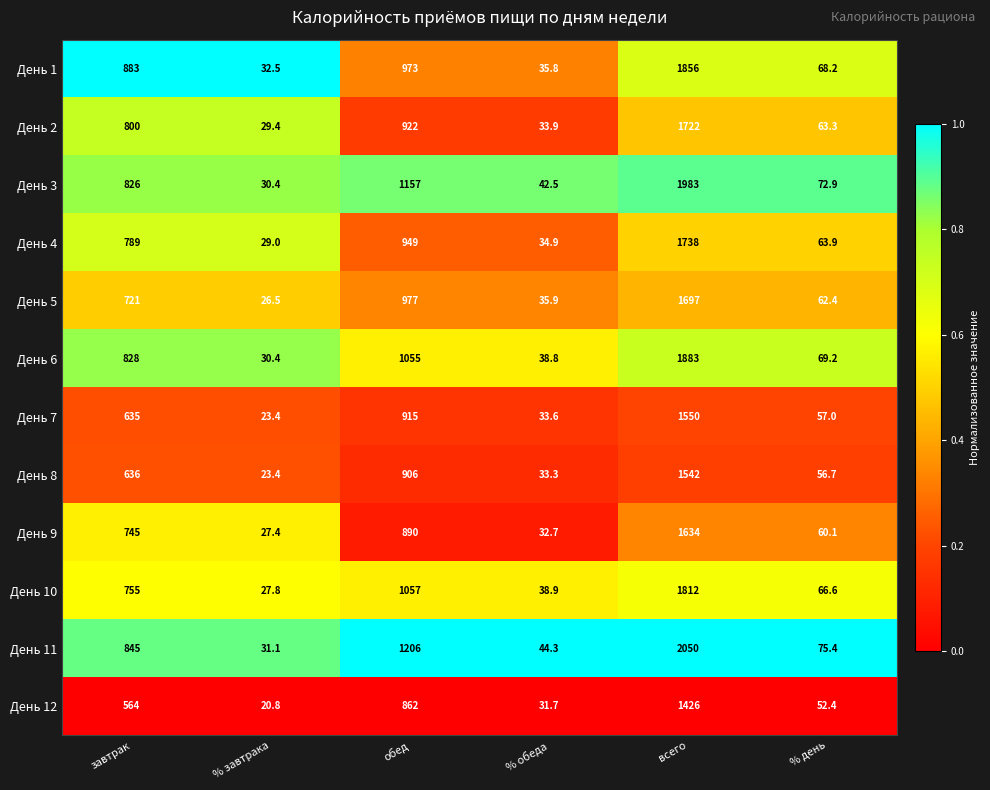

Is it true that День 7 equals 23.4 at % завтрака?

True